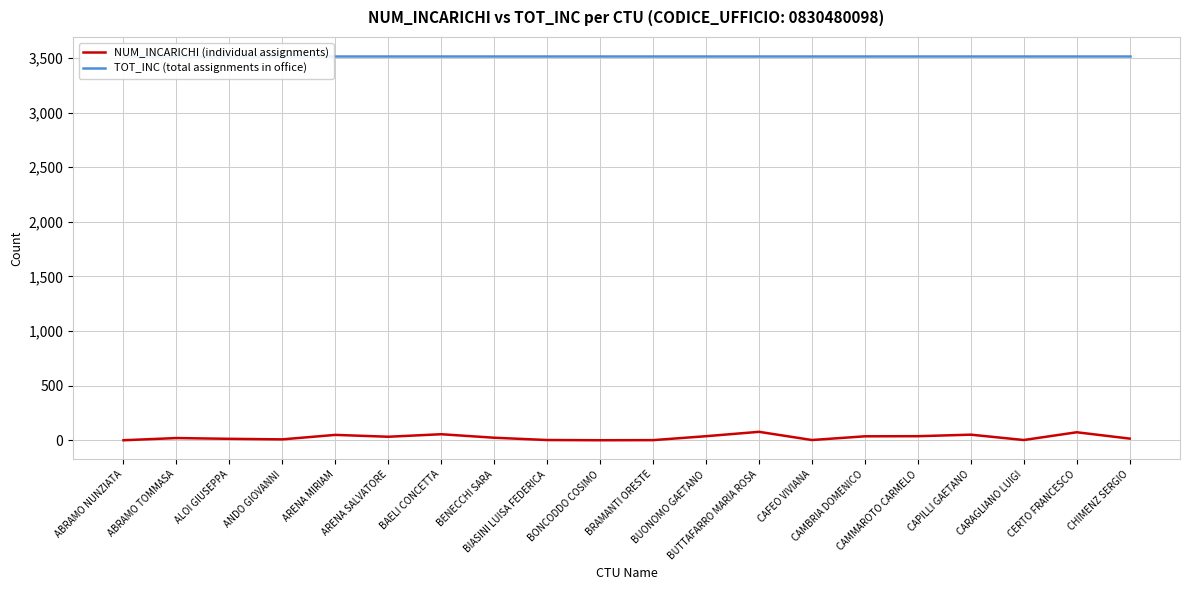

List the labels in order of NUM_INCARICHI (individual assignments) value, smallest first.

ABRAMO NUNZIATA, BONCODDO COSIMO, BRAMANTI ORESTE, BIASINI LUISA FEDERICA, CAFEO VIVIANA, CARAGLIANO LUIGI, ANDO GIOVANNI, ALOI GIUSEPPA, CHIMENZ SERGIO, ABRAMO TOMMASA, BENECCHI SARA, ARENA SALVATORE, CAMBRIA DOMENICO, BUONOMO GAETANO, CAMMAROTO CARMELO, ARENA MIRIAM, CAPILLI GAETANO, BAELI CONCETTA, CERTO FRANCESCO, BUTTAFARRO MARIA ROSA